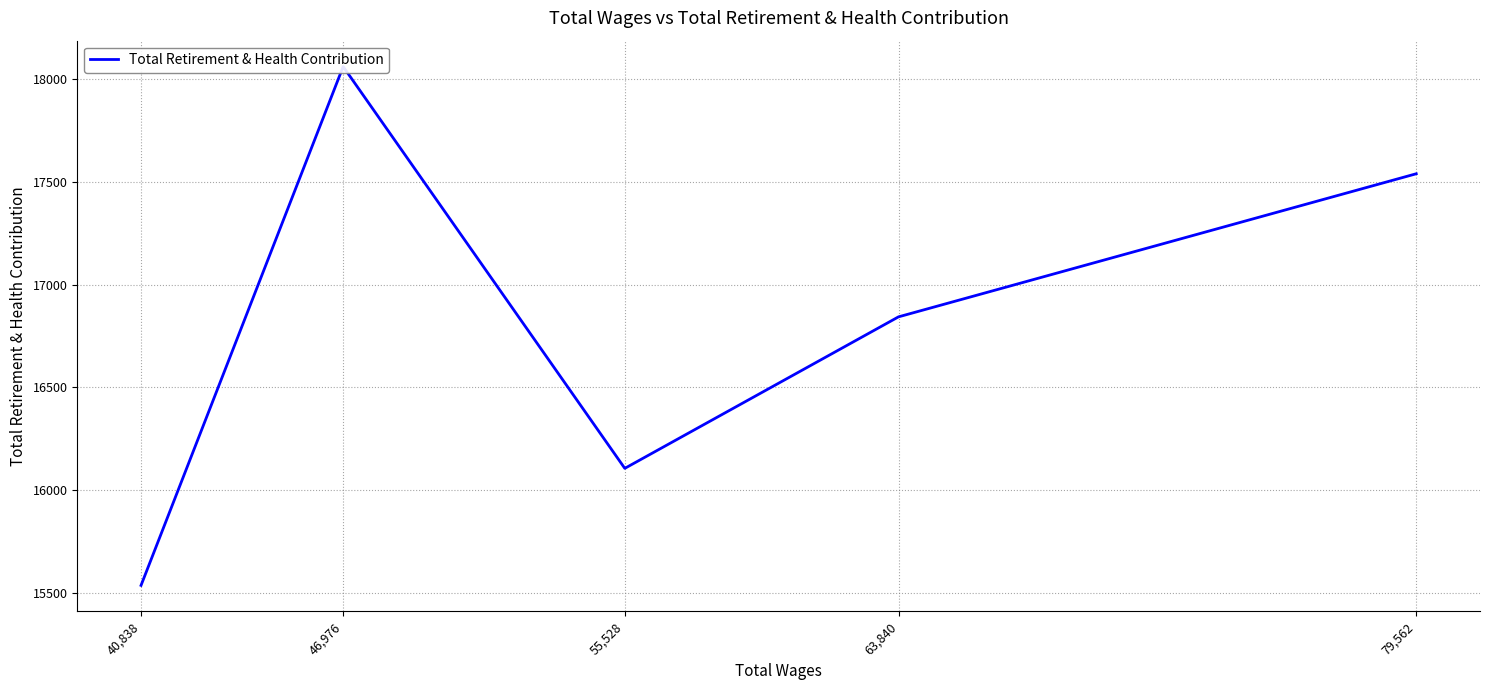

List the labels in order of value, smallest first.

40,838, 55,528, 63,840, 79,562, 46,976